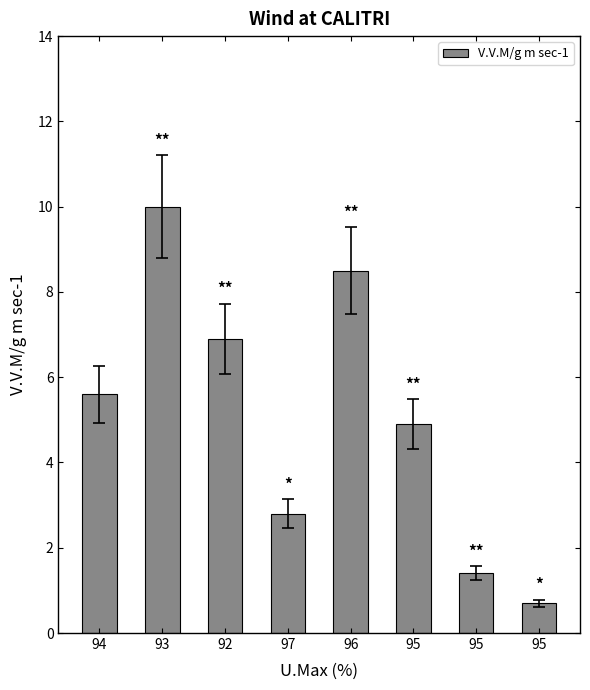

How many bars are there in total?

8